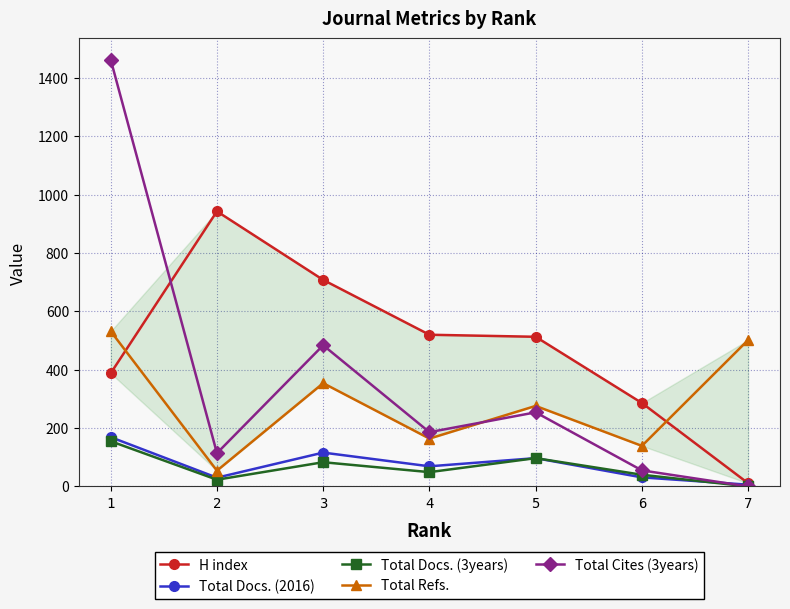

Reading left to right, list all the values displayed in this chart.

H index: 388	943	708	520	513	286	11
Total Docs. (2016): 169	30	116	69	97	31	6
Total Docs. (3years): 155	23	83	49	97	40	0
Total Refs.: 532	54	354	164	276	139	502
Total Cites (3years): 1463	114	484	186	254	55	0